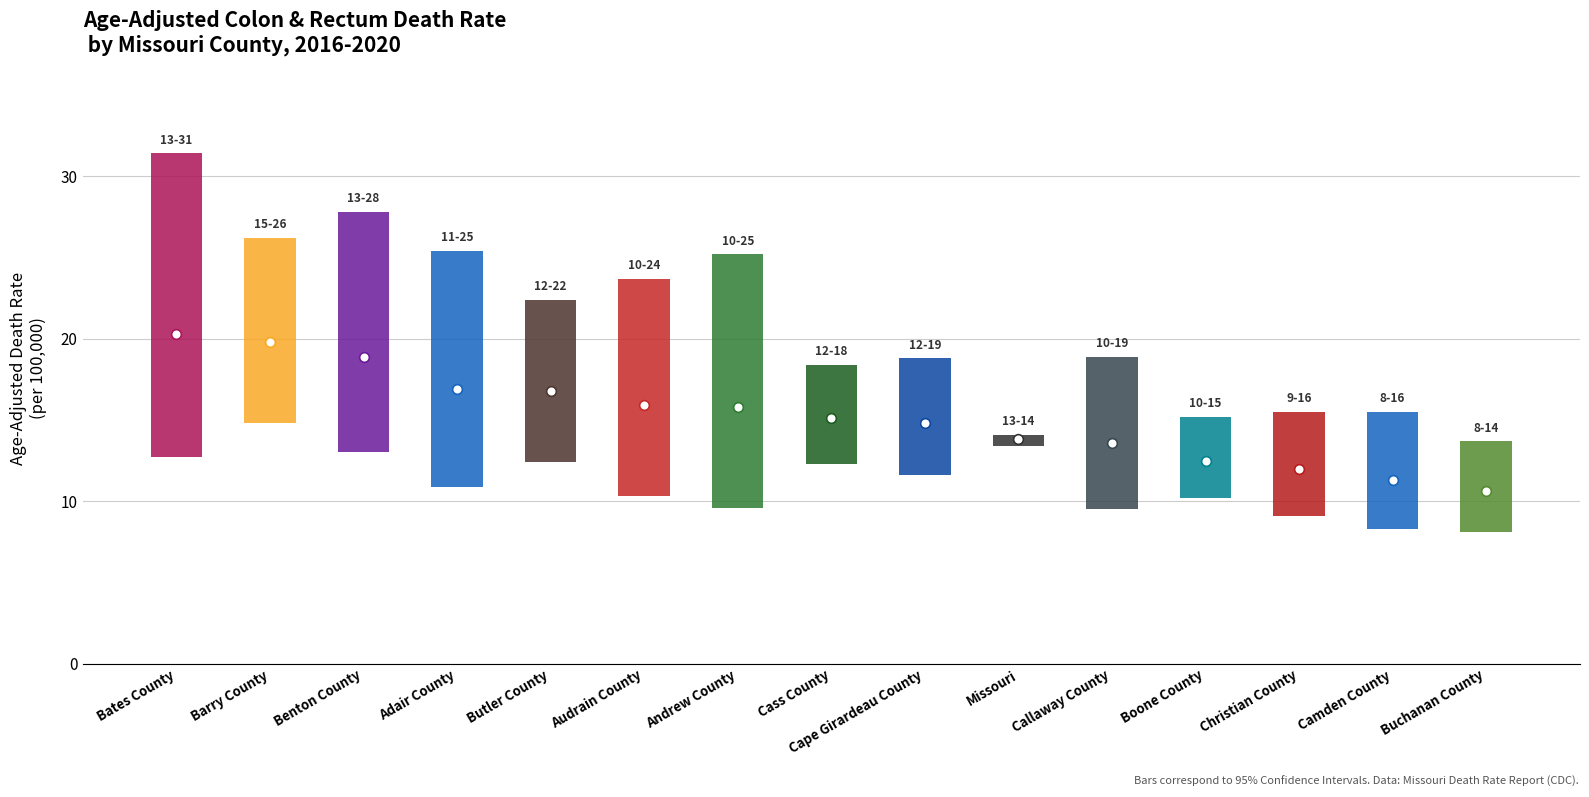

Which series changed the most between Adair County and Christian County?

Upper CI